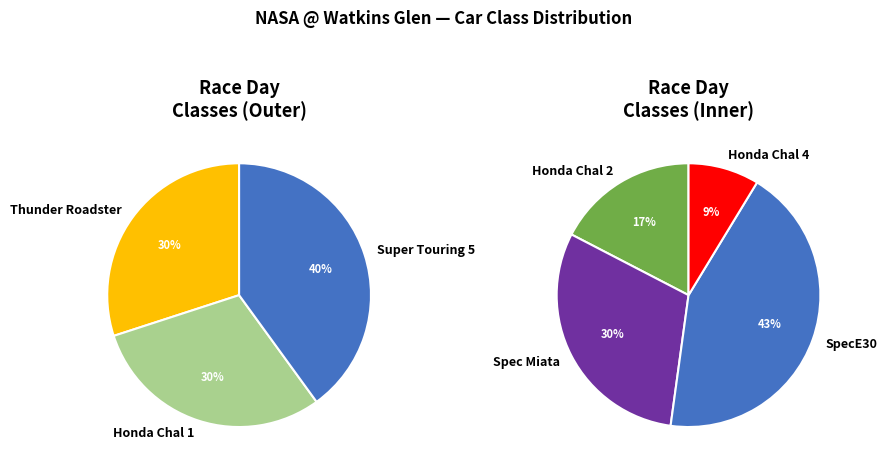

How many slices are in this pie chart?

7